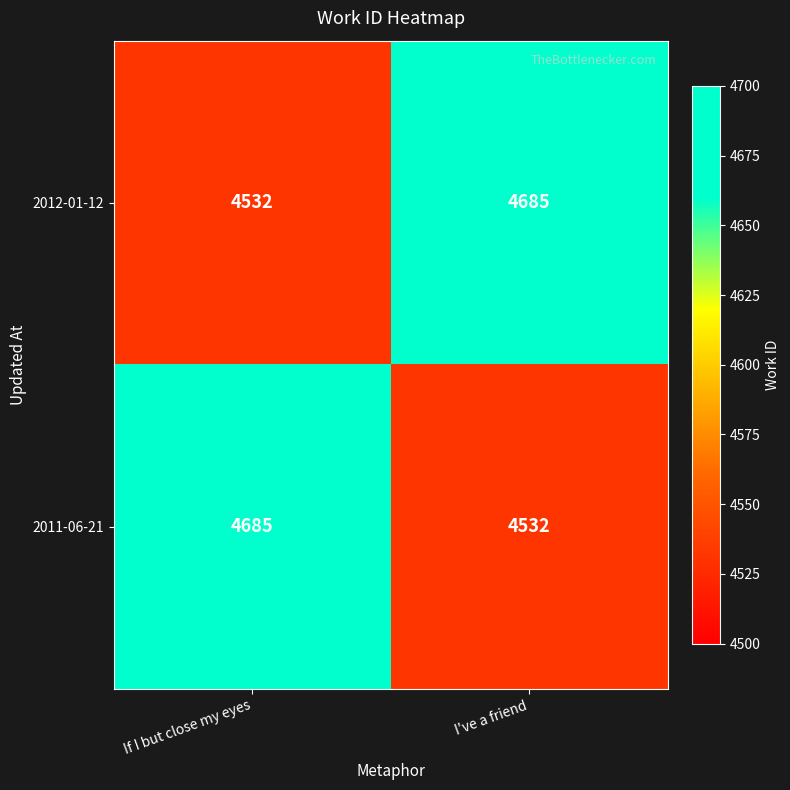

At how many categories does at least one series exceed 4540?

2